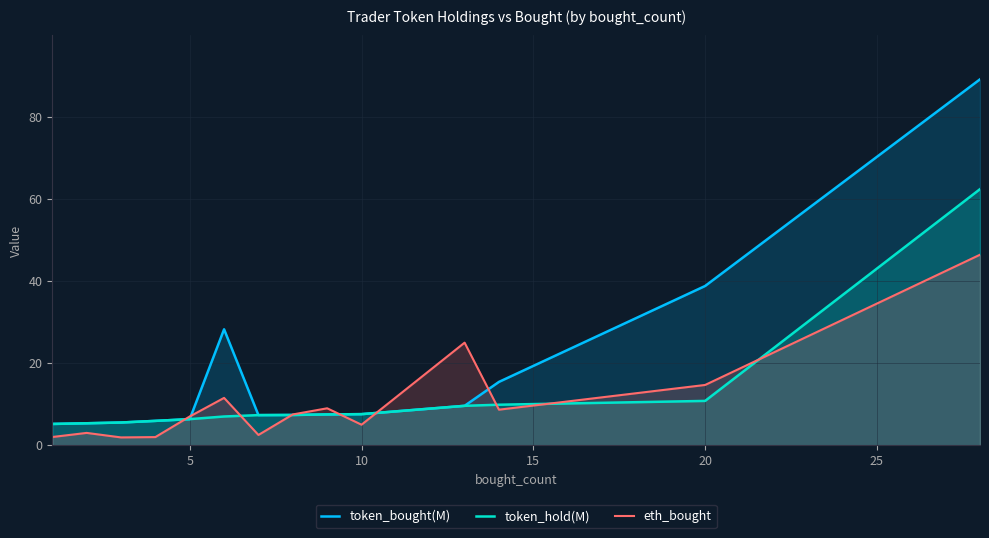

Which series has the largest total across all categories?

token_bought(M)